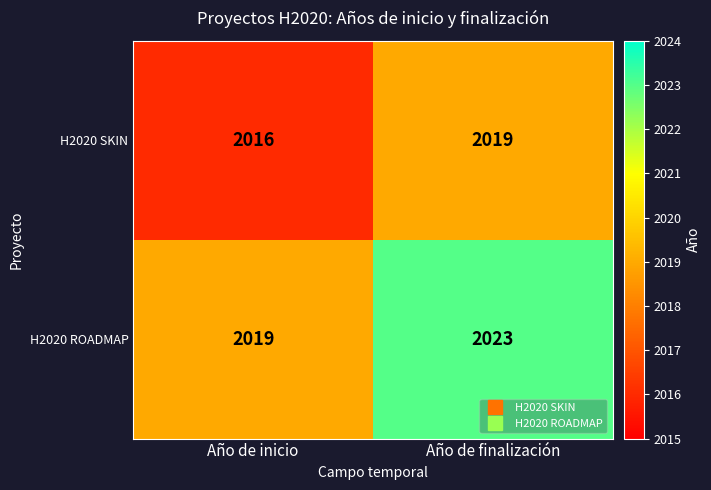

Rank the series by their average value, from lowest to highest.

H2020 SKIN, H2020 ROADMAP